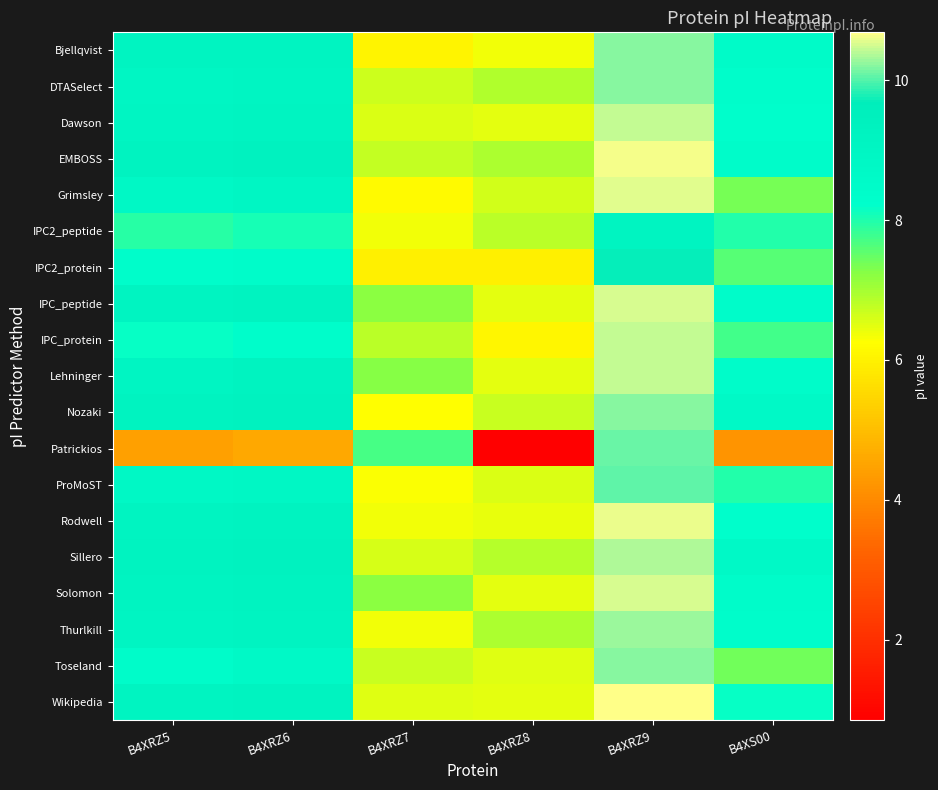

Rank the series at B4XRZ5 from lowest to highest value.

Patrickios, IPC2_peptide, IPC_protein, IPC2_protein, Toseland, ProMoST, Grimsley, DTASelect, Thurlkill, Dawson, Lehninger, IPC_peptide, Solomon, Bjellqvist, Wikipedia, Rodwell, EMBOSS, Nozaki, Sillero